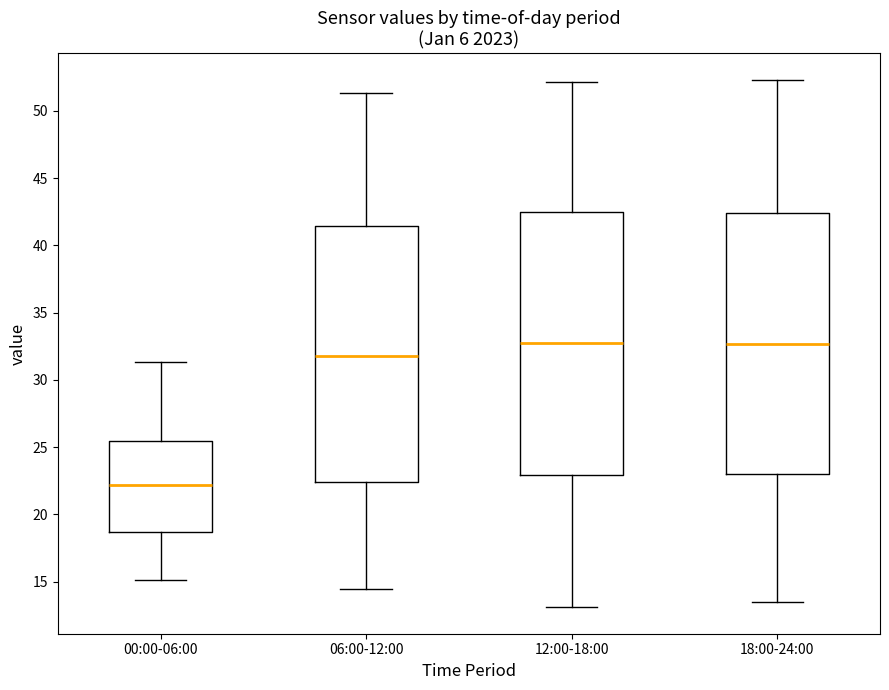

Where is the upper edge of the box for 18:00-24:00 on the y-axis? The values are not printed on the chart, so give them approximately, as read against the axis.

42.5